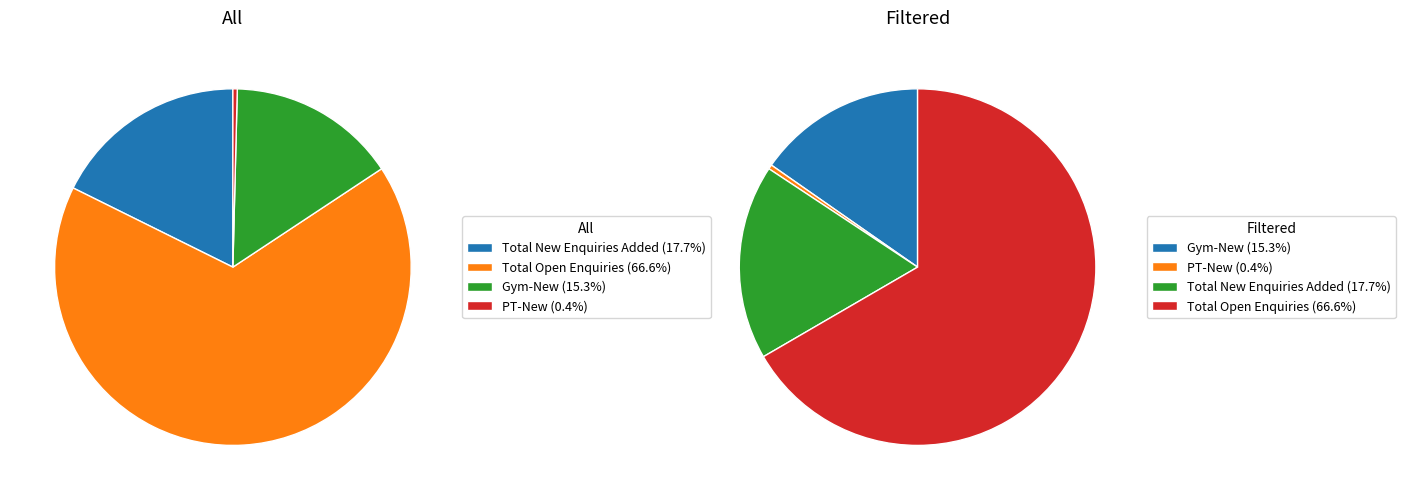

To the nearest percent, what is the difference between the largest and smallest slice percentages?

66%